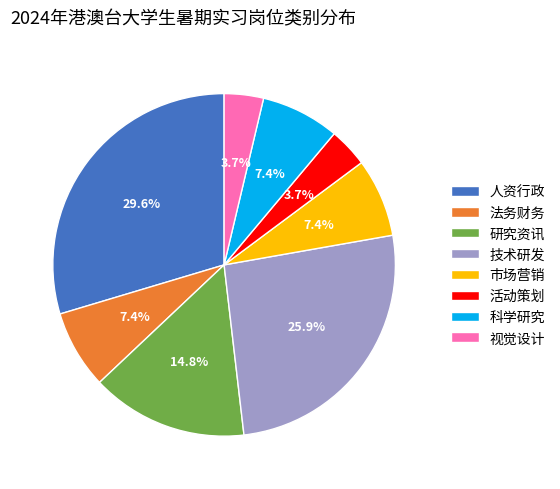

Do 视觉设计 and 法务财务 together represent more than half of the pie?

No